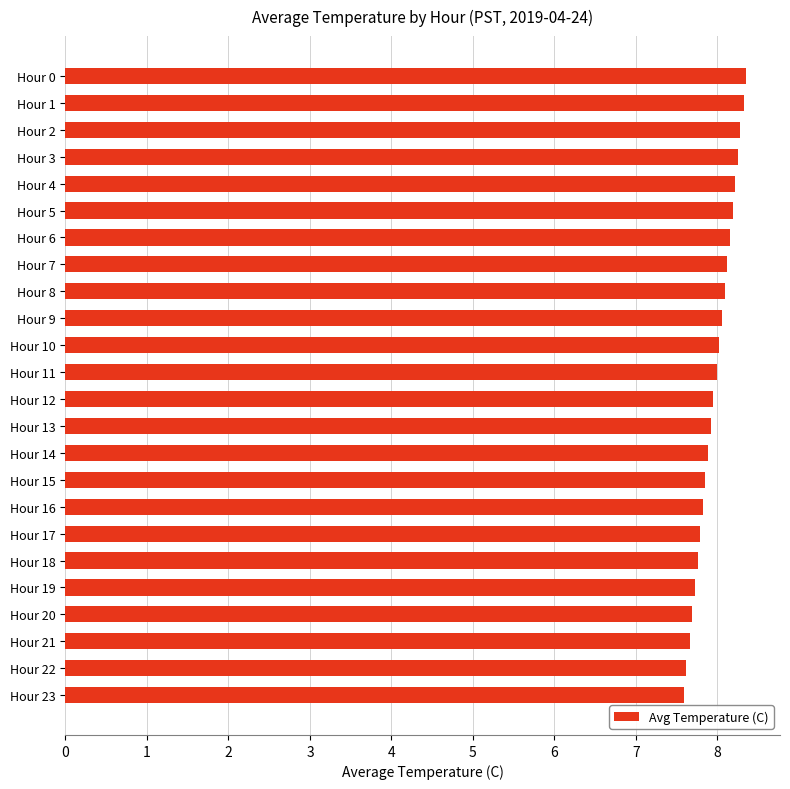

How many bars are there in total?

24